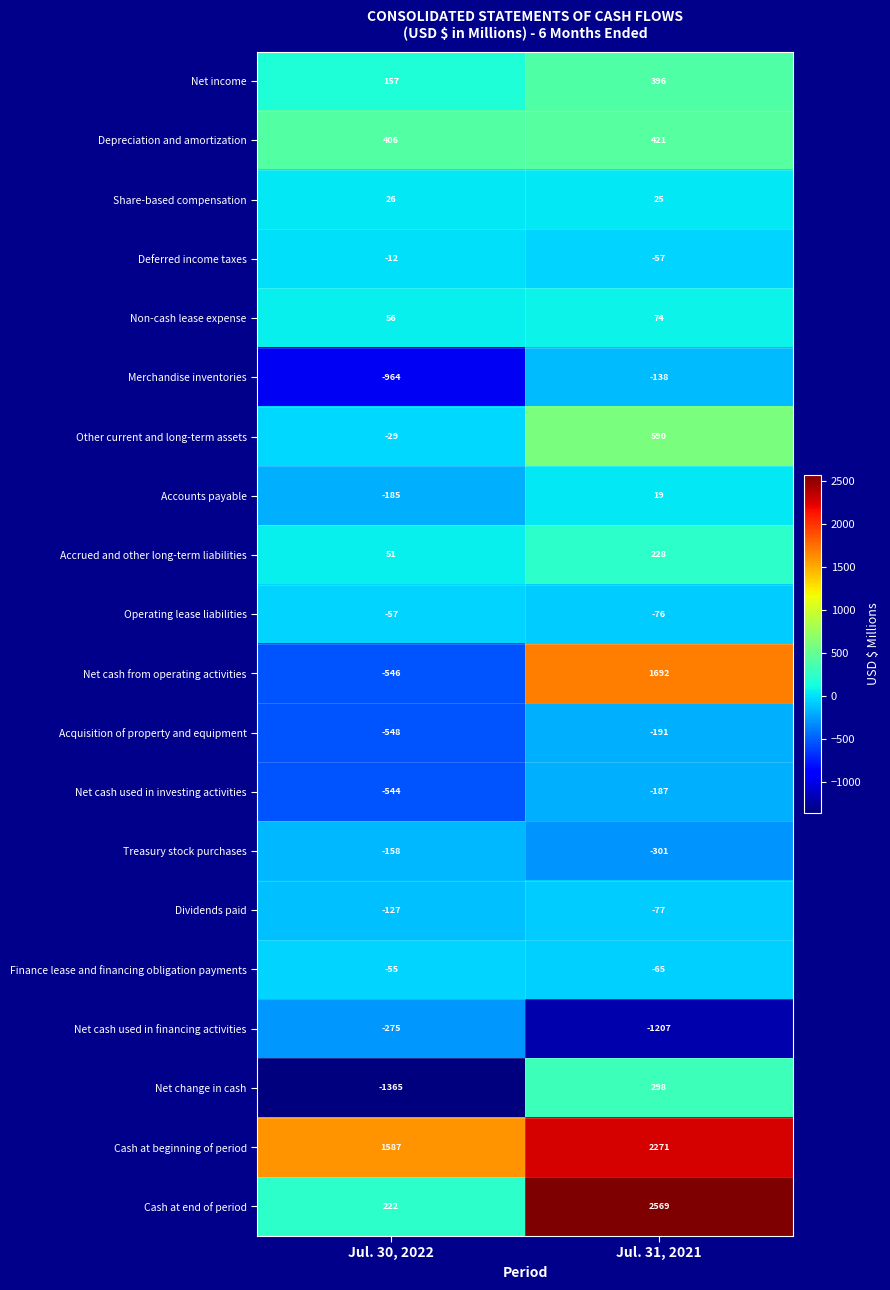

Where is Net cash used in financing activities nearest to the value -741?

Jul. 30, 2022